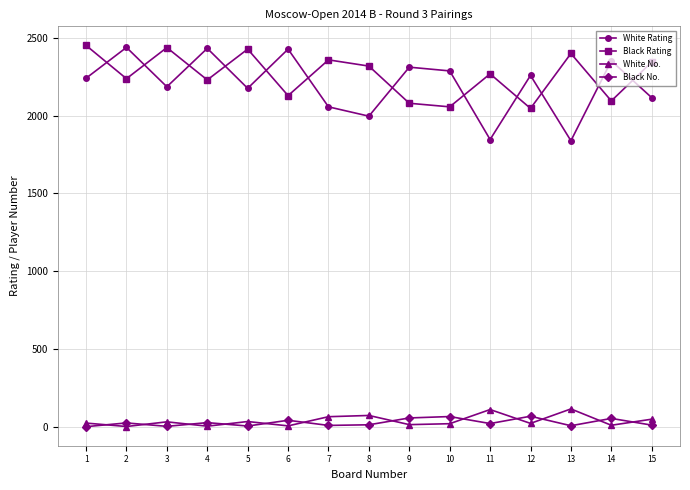

Is the value of Black Rating at 8 greater than the value of White Rating at 2?

No